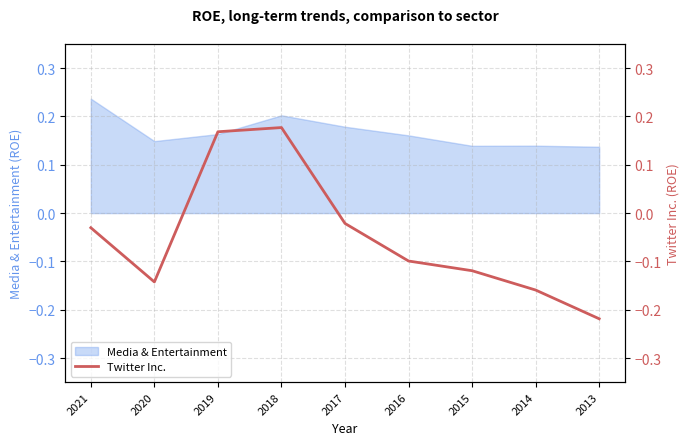

True or false: the data shows 0.1 at 2018.

False